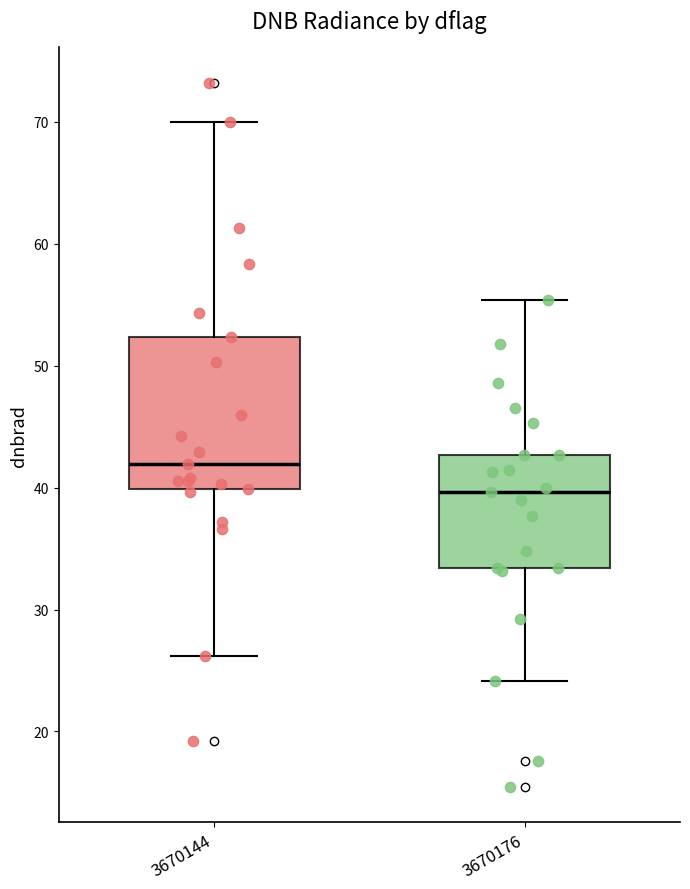

Which box has the highest median line?

3670144